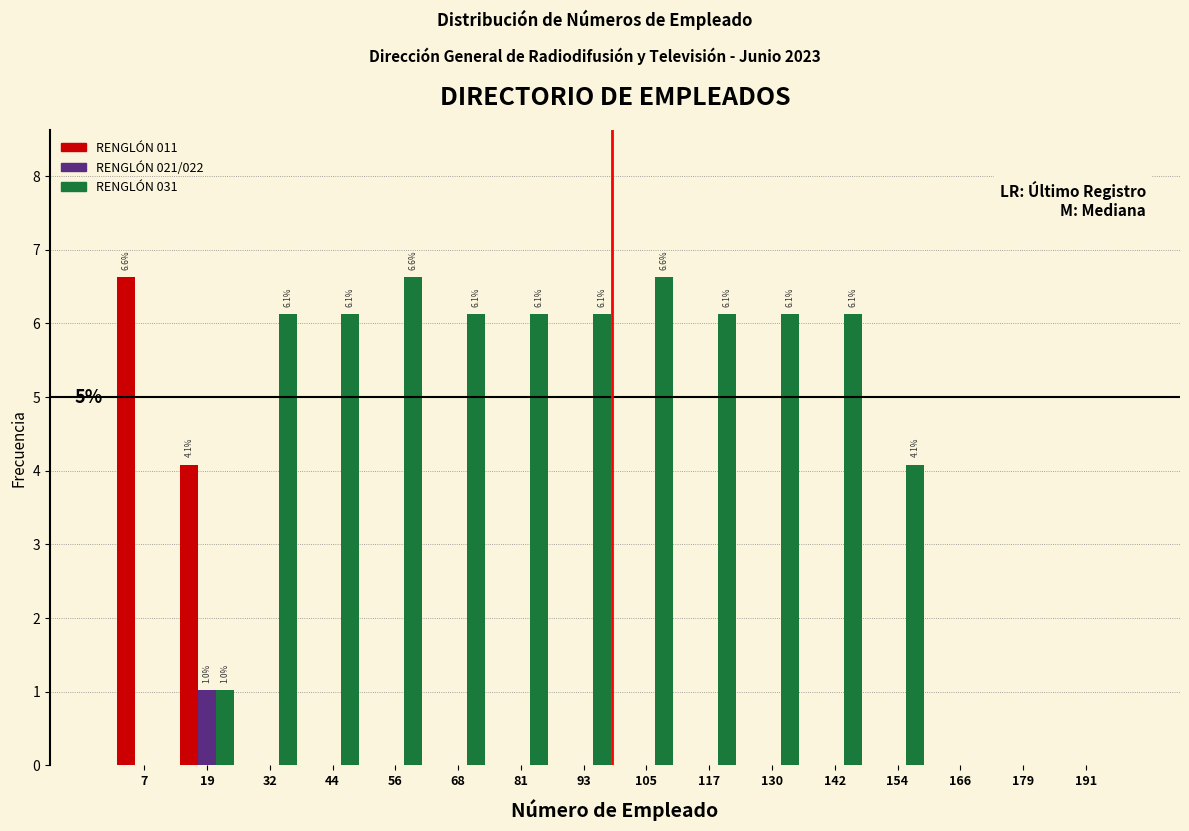

In the RENGLÓN 011 series, which range on the x-axis has the tallest bar?

2 to 14